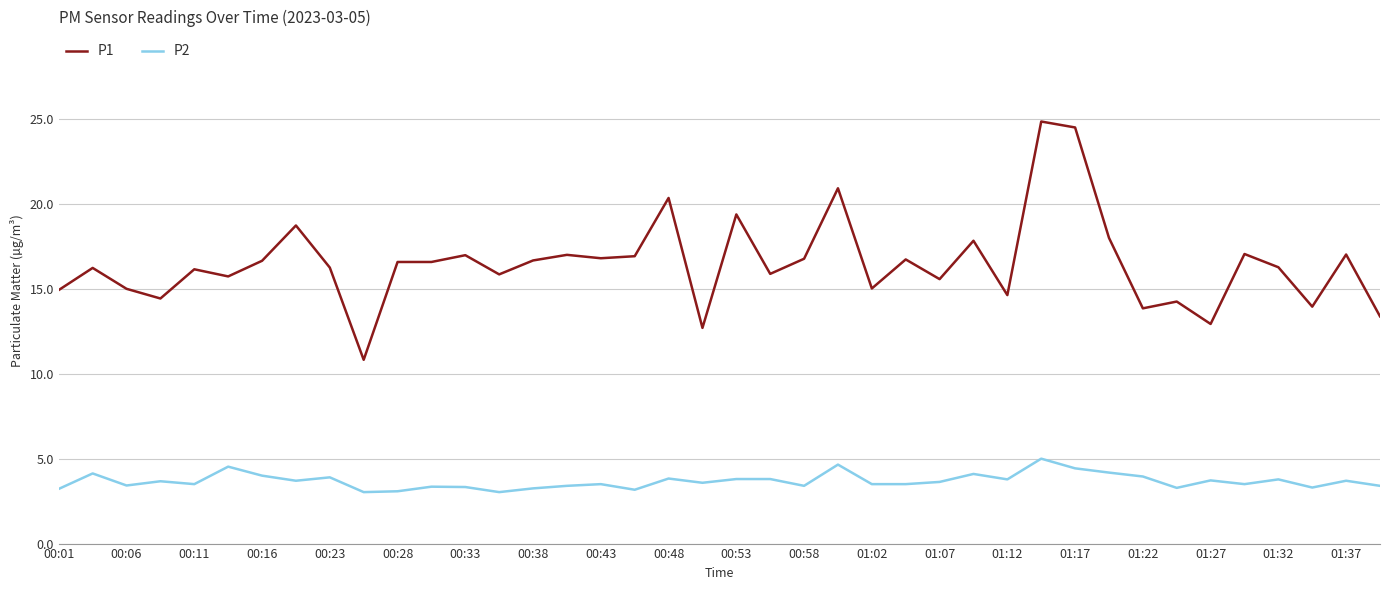

Which series has the largest range (max minus min)?

P1